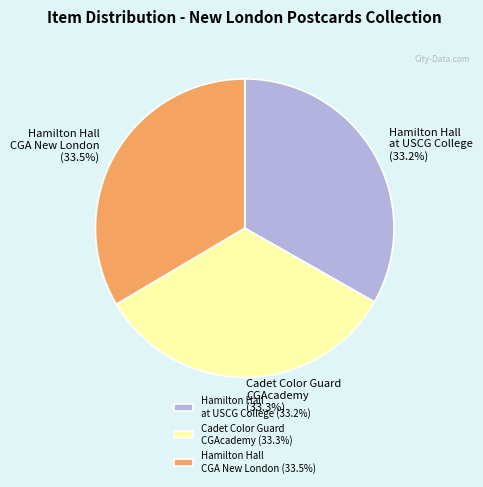

Approximately how many times larger is the value at Hamilton Hall CGA New London compared to Cadet Color Guard CGAcademy?

1.0